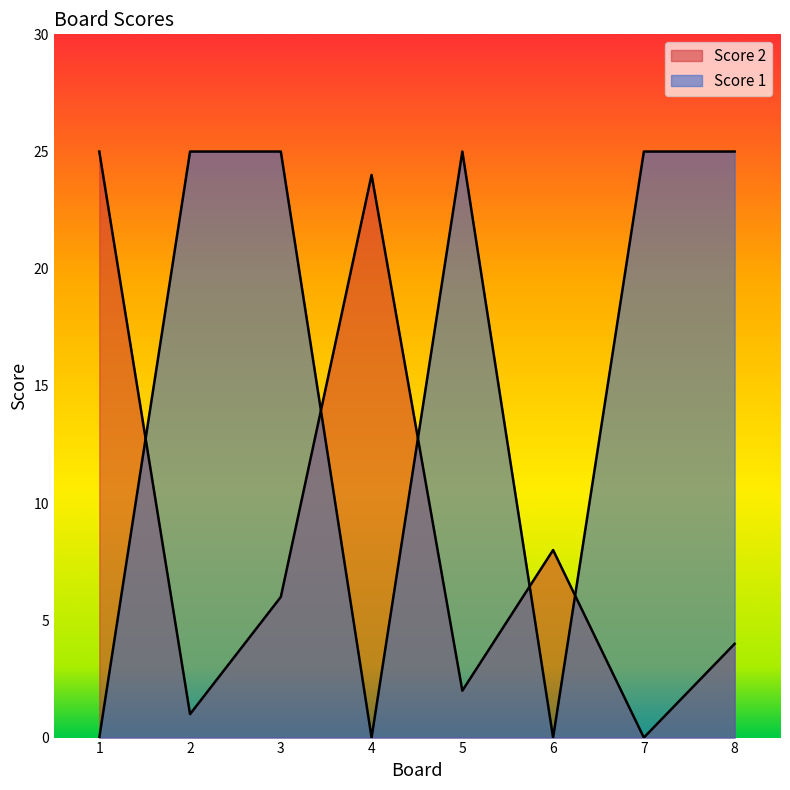

Rank the series at 1 from highest to lowest value.

Score 2, Score 1